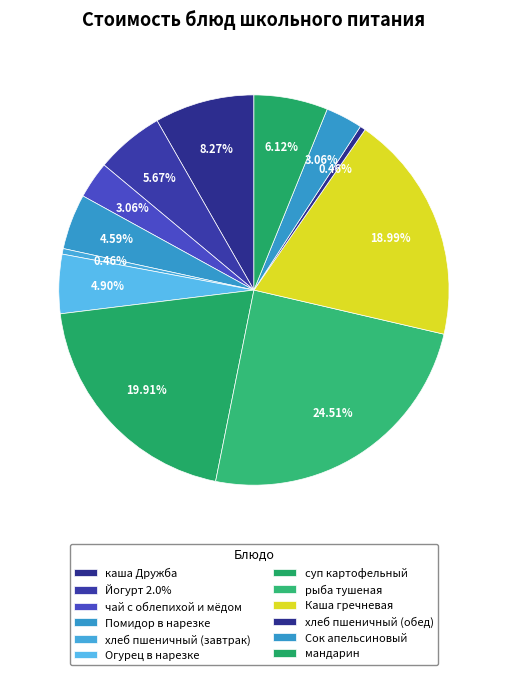

Is it true that хлеб пшеничный (завтрак) is 11% of the pie?

False